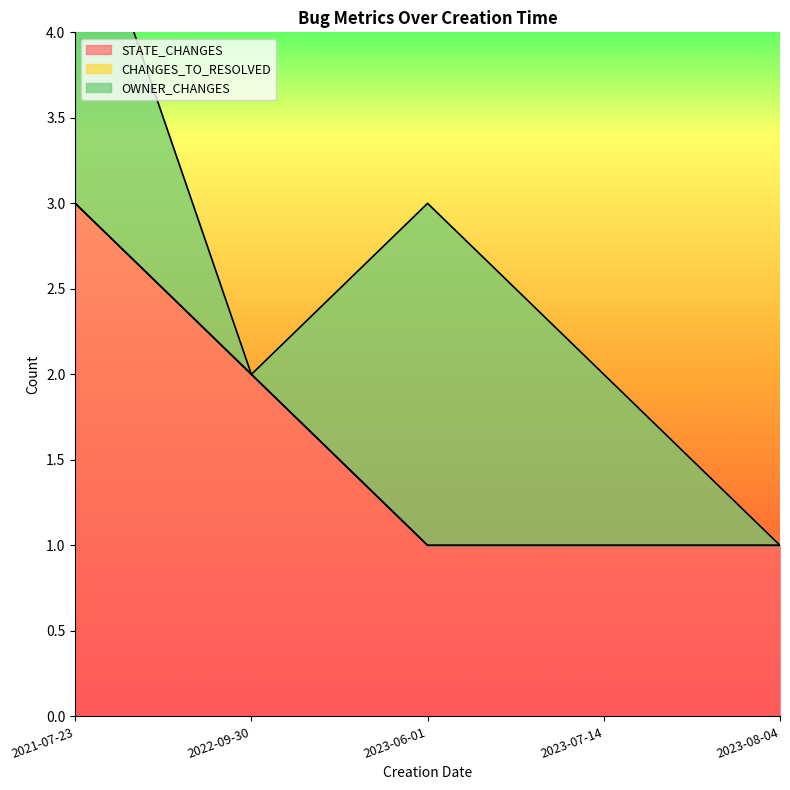

Is it true that CHANGES_TO_RESOLVED equals 0 at 2021-07-23?

True